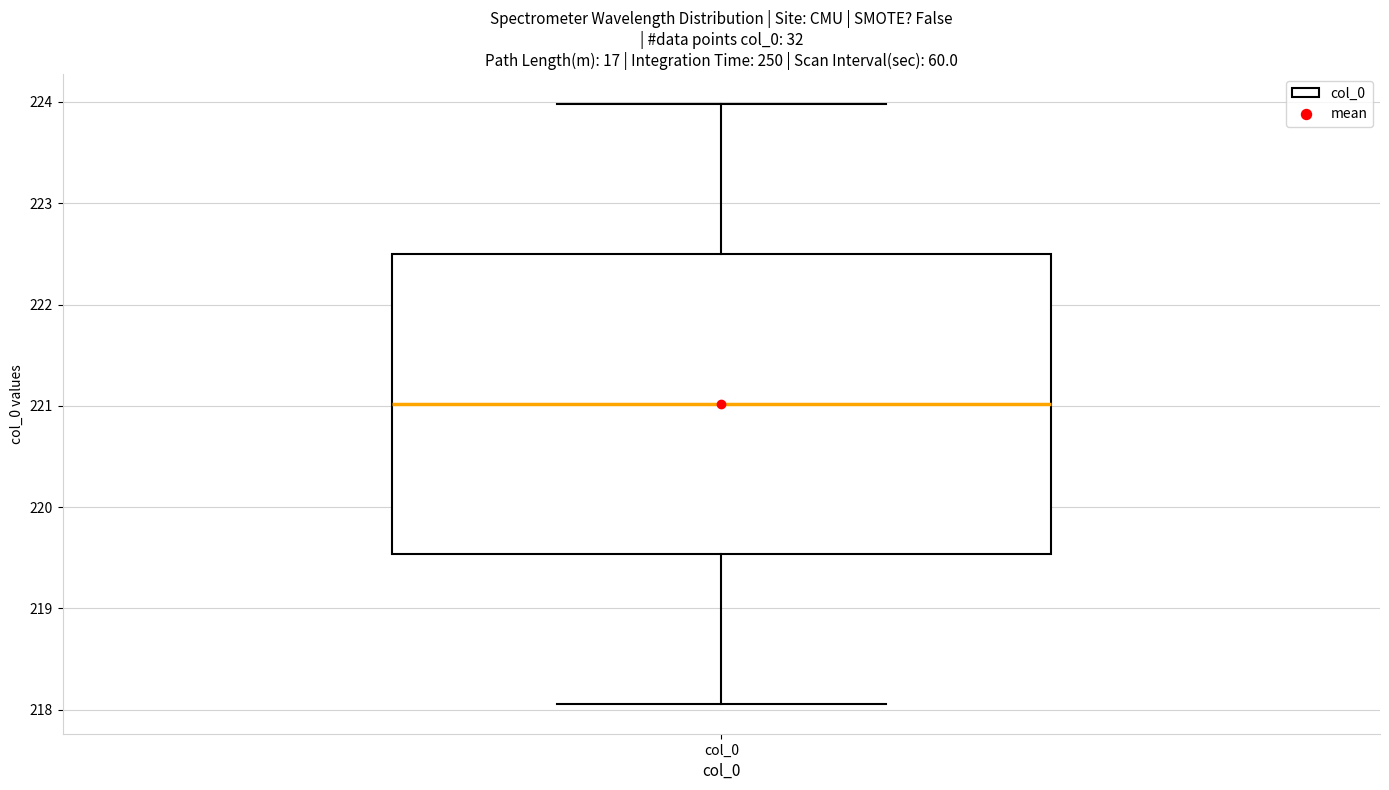

Read this box plot against the y-axis: the position of the median line, the range covered by the box, and the ends of both whiskers. The values are not printed on the chart, so give them approximately, as read against the axis.

median 221.0, box 219.5 to 222.5, whiskers 218.1 to 224.0